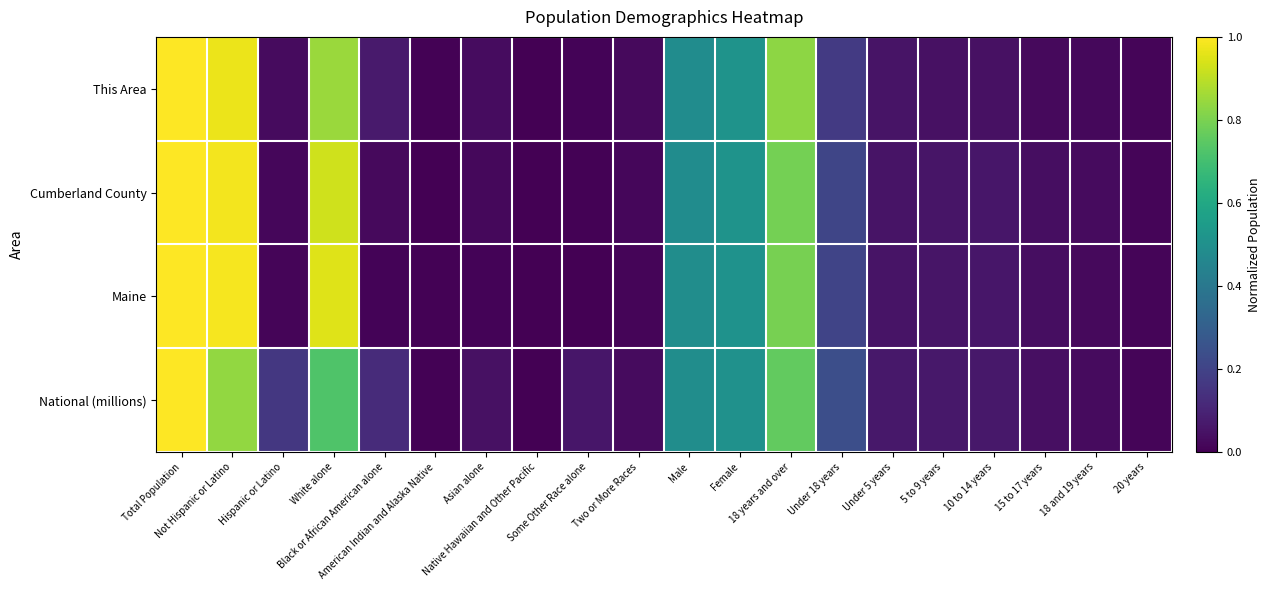

Reading left to right, transcribe all the data shown in this chart.

This Area: Total Population=1.0	Not Hispanic or Latino=1.0	Hispanic or Latino=0.0	White alone=0.9	Black or African American alone=0.1	American Indian and Alaska Native=0.0	Asian alone=0.0	Native Hawaiian and Other Pacific=0.0	Some Other Race alone=0.0	Two or More Races=0.0	Male=0.5	Female=0.5	18 years and over=0.8	Under 18 years=0.2	Under 5 years=0.1	5 to 9 years=0.0	10 to 14 years=0.0	15 to 17 years=0.0	18 and 19 years=0.0	20 years=0.0
Cumberland County: Total Population=1.0	Not Hispanic or Latino=1.0	Hispanic or Latino=0.0	White alone=0.9	Black or African American alone=0.0	American Indian and Alaska Native=0.0	Asian alone=0.0	Native Hawaiian and Other Pacific=0.0	Some Other Race alone=0.0	Two or More Races=0.0	Male=0.5	Female=0.5	18 years and over=0.8	Under 18 years=0.2	Under 5 years=0.1	5 to 9 years=0.1	10 to 14 years=0.1	15 to 17 years=0.0	18 and 19 years=0.0	20 years=0.0
Maine: Total Population=1.0	Not Hispanic or Latino=1.0	Hispanic or Latino=0.0	White alone=1.0	Black or African American alone=0.0	American Indian and Alaska Native=0.0	Asian alone=0.0	Native Hawaiian and Other Pacific=0.0	Some Other Race alone=0.0	Two or More Races=0.0	Male=0.5	Female=0.5	18 years and over=0.8	Under 18 years=0.2	Under 5 years=0.1	5 to 9 years=0.1	10 to 14 years=0.1	15 to 17 years=0.0	18 and 19 years=0.0	20 years=0.0
National (millions): Total Population=1.0	Not Hispanic or Latino=0.8	Hispanic or Latino=0.2	White alone=0.7	Black or African American alone=0.1	American Indian and Alaska Native=0.0	Asian alone=0.0	Native Hawaiian and Other Pacific=0.0	Some Other Race alone=0.1	Two or More Races=0.0	Male=0.5	Female=0.5	18 years and over=0.8	Under 18 years=0.2	Under 5 years=0.1	5 to 9 years=0.1	10 to 14 years=0.1	15 to 17 years=0.0	18 and 19 years=0.0	20 years=0.0